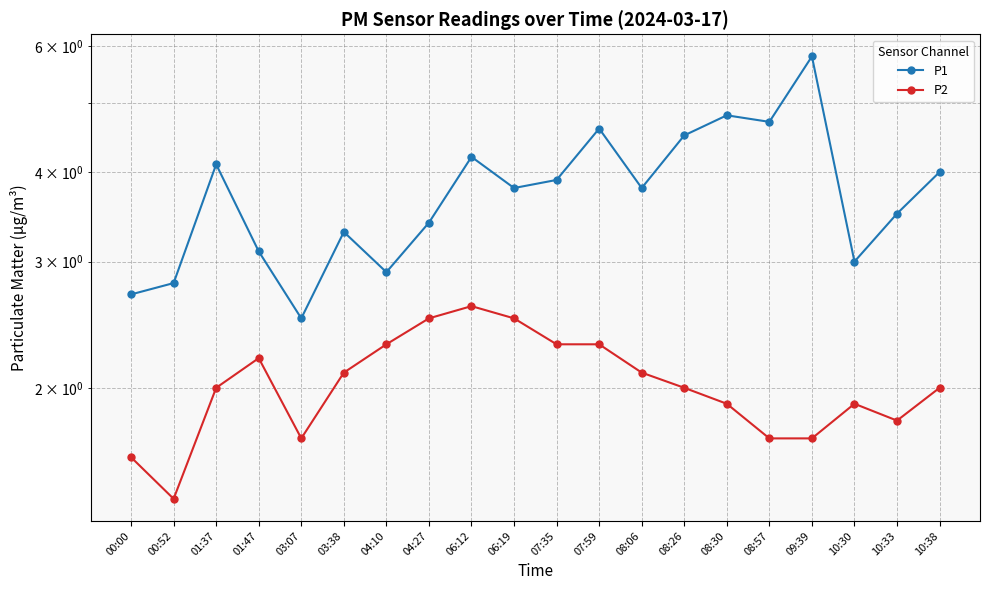

Rank the series by their maximum value, from highest to lowest.

P1, P2